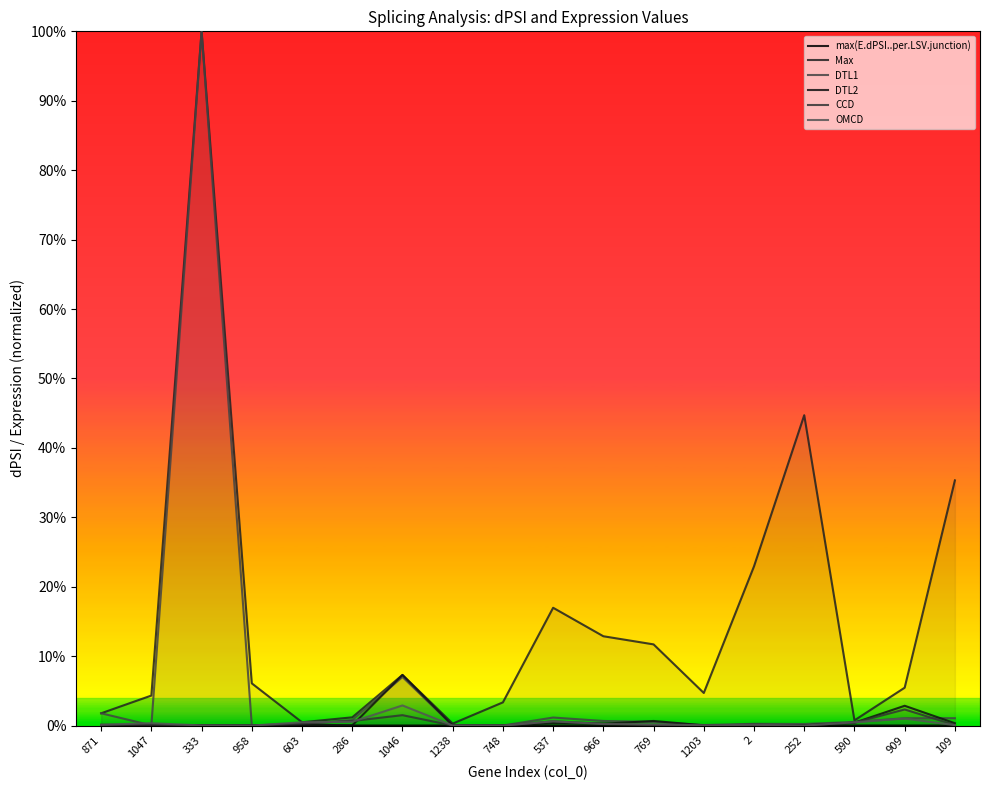

At which label is CCD closest to 0?

333